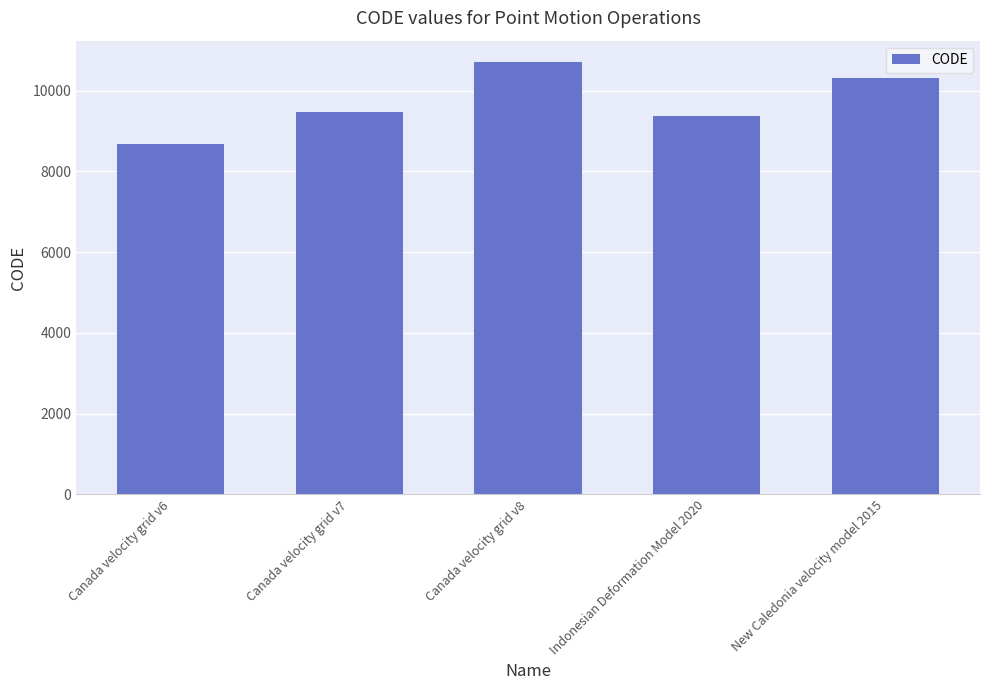

Which label corresponds to the largest value in the chart?

Canada velocity grid v8